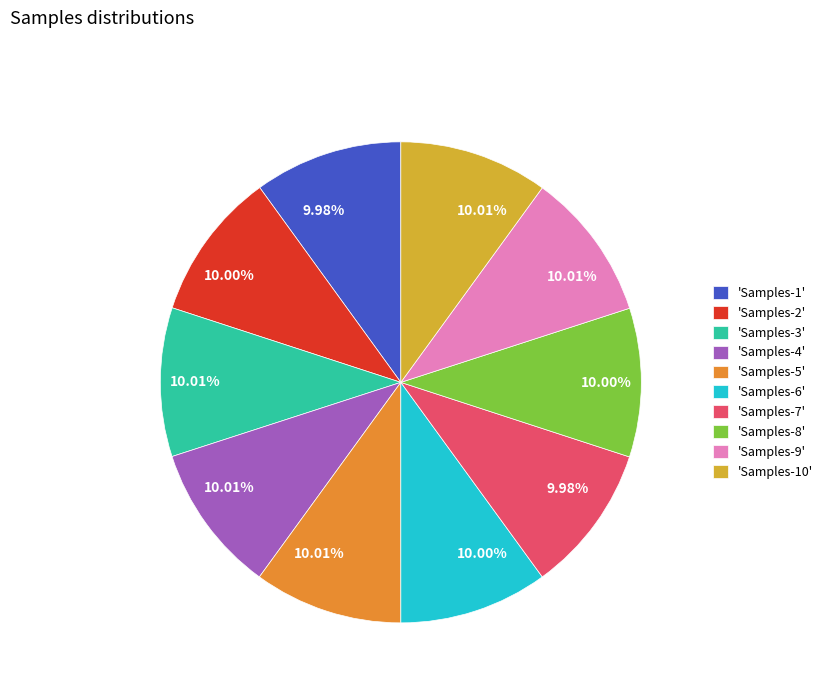

Does 'Samples-7' account for over 50% of the chart?

No